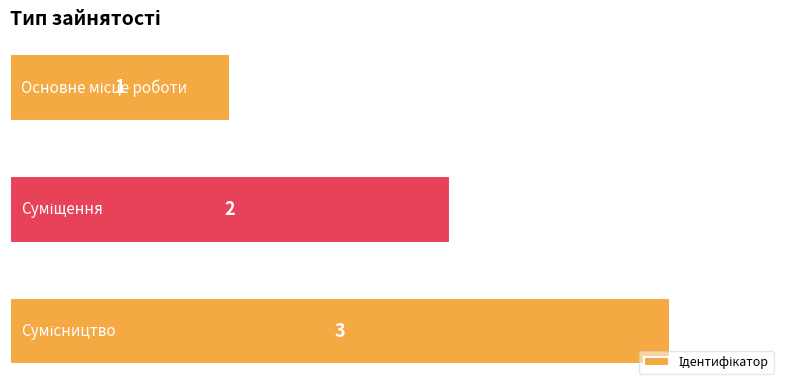

What is the greatest value displayed?

3